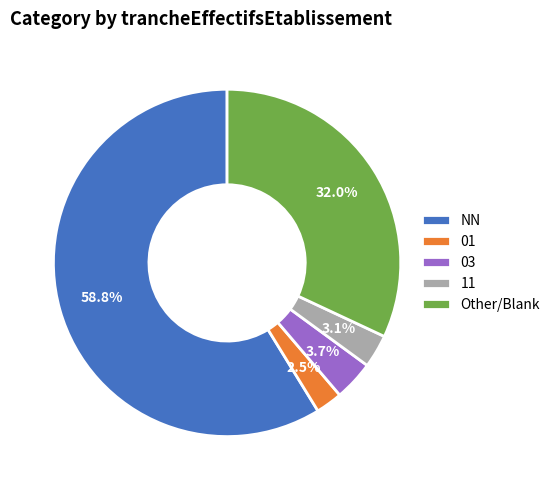

Does NN represent more than half of the total?

Yes